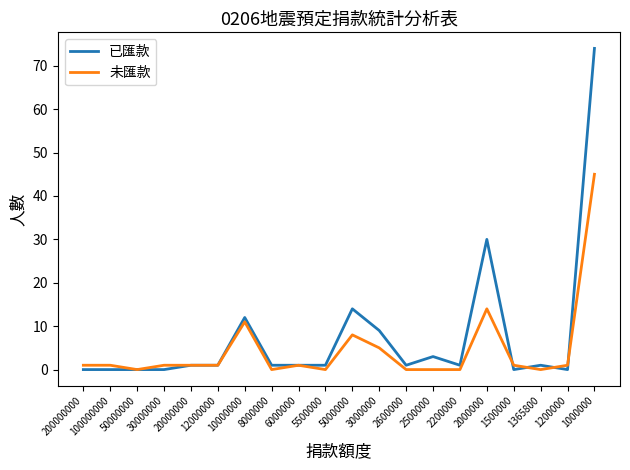

Which series has the largest range (max minus min)?

已匯款